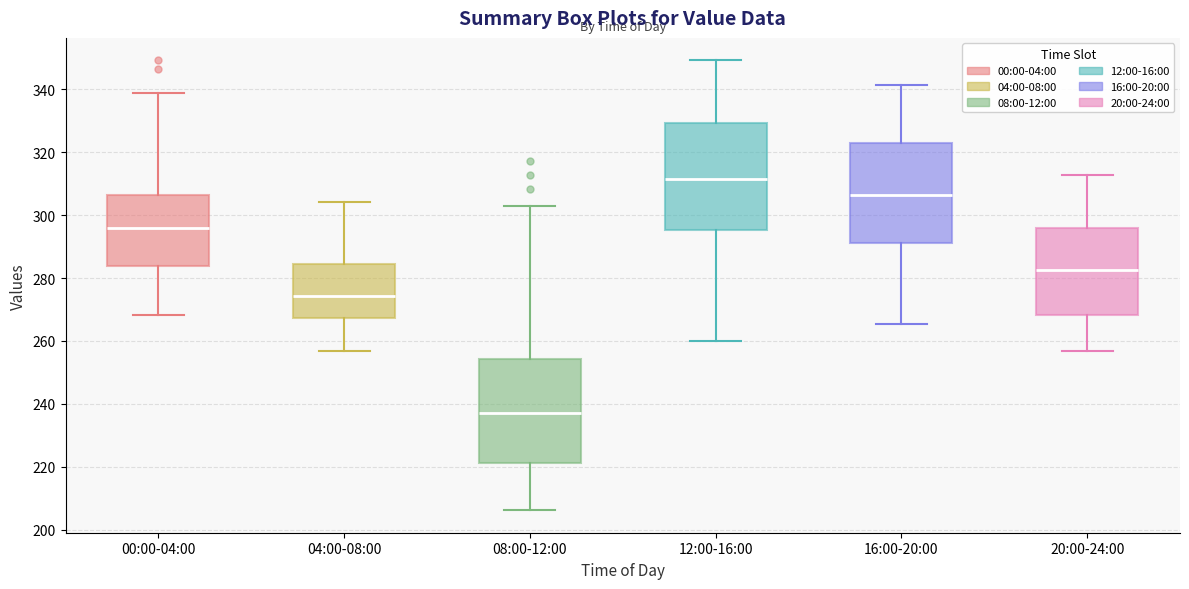

Reading left to right, transcribe this box plot: for each box, give where its median line is, the range the box spans, and where its two whiskers end, as read against the y-axis. The values are not printed on the chart, so give them approximately, as read against the axis.

00:00-04:00: median 296, box 284 to 306, whiskers 268 to 338
04:00-08:00: median 274, box 268 to 284, whiskers 256 to 304
08:00-12:00: median 238, box 222 to 254, whiskers 206 to 304
12:00-16:00: median 312, box 296 to 330, whiskers 260 to 350
16:00-20:00: median 306, box 292 to 324, whiskers 266 to 342
20:00-24:00: median 282, box 268 to 296, whiskers 256 to 312